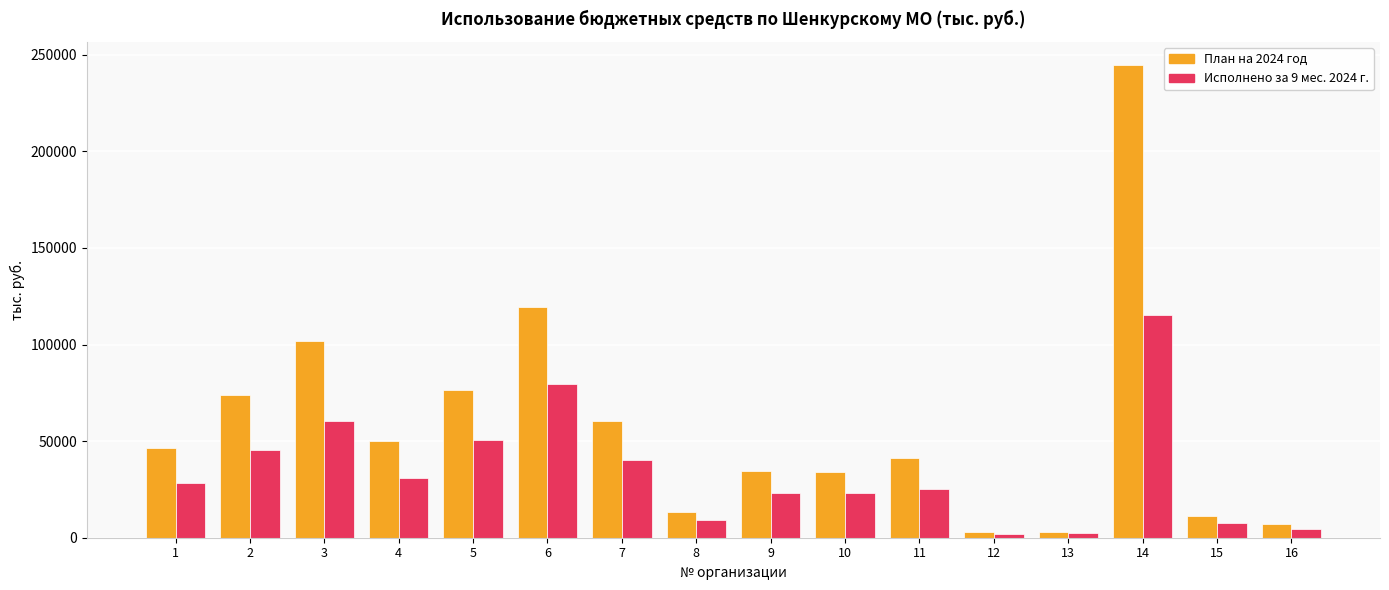

What is the total value across all series at 13?

5293.2